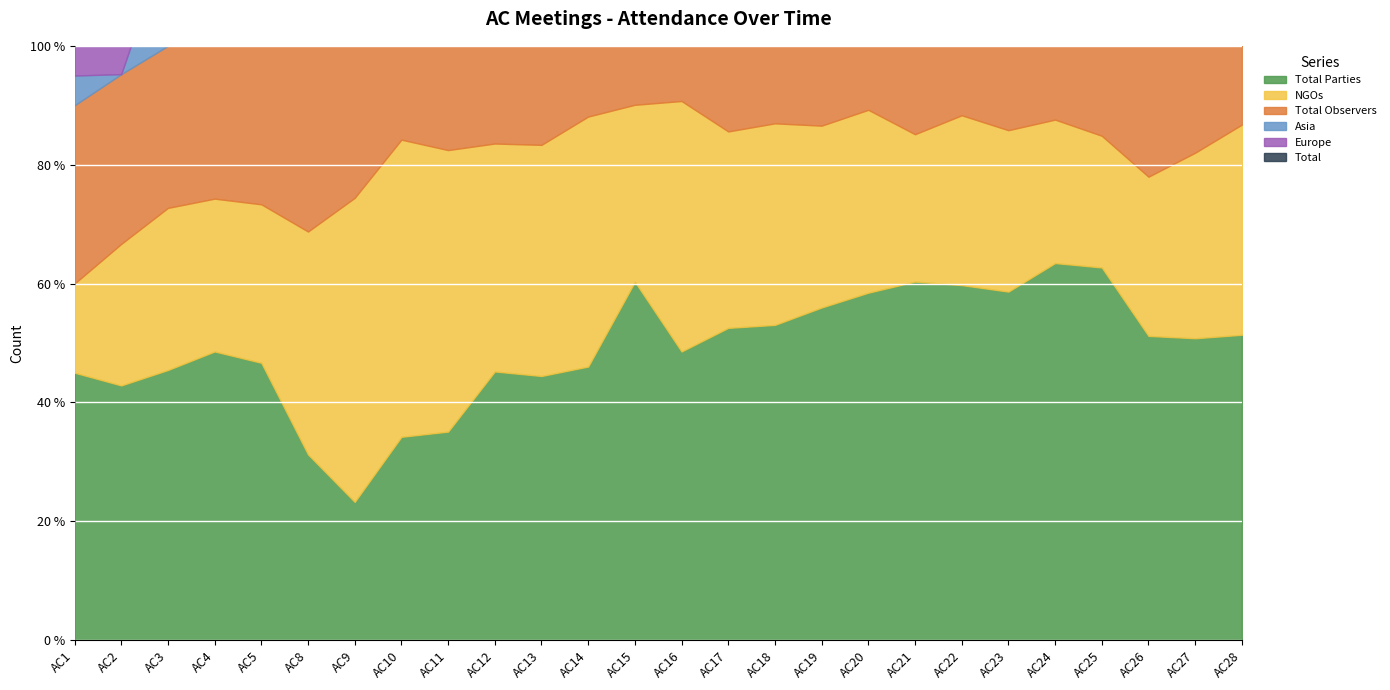

What is the approximate value of Total Observers at AC16, to the nearest 5?

60